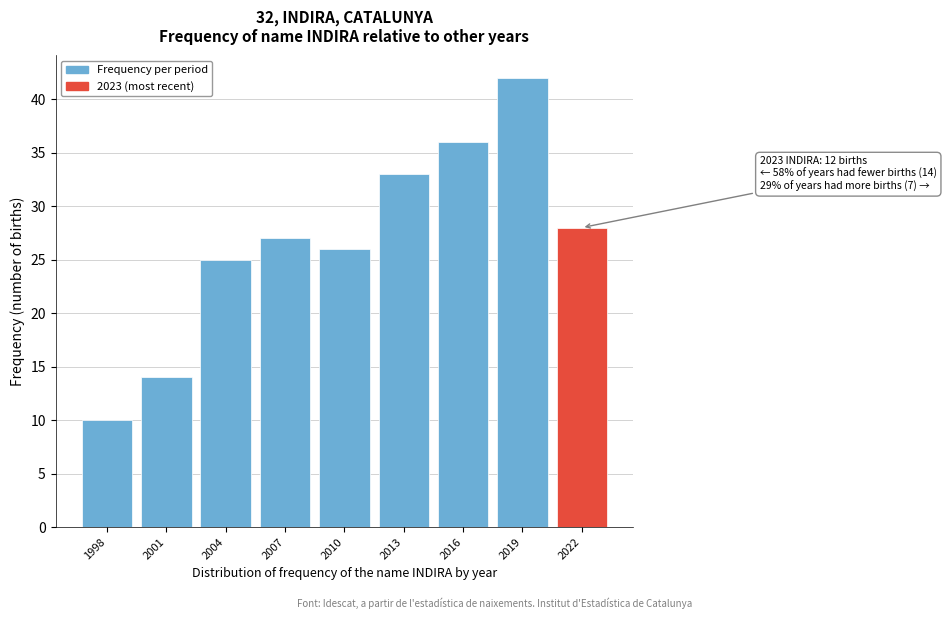

Reading left to right, extract all data points from this chart.

10	14	25	27	26	33	36	42	28